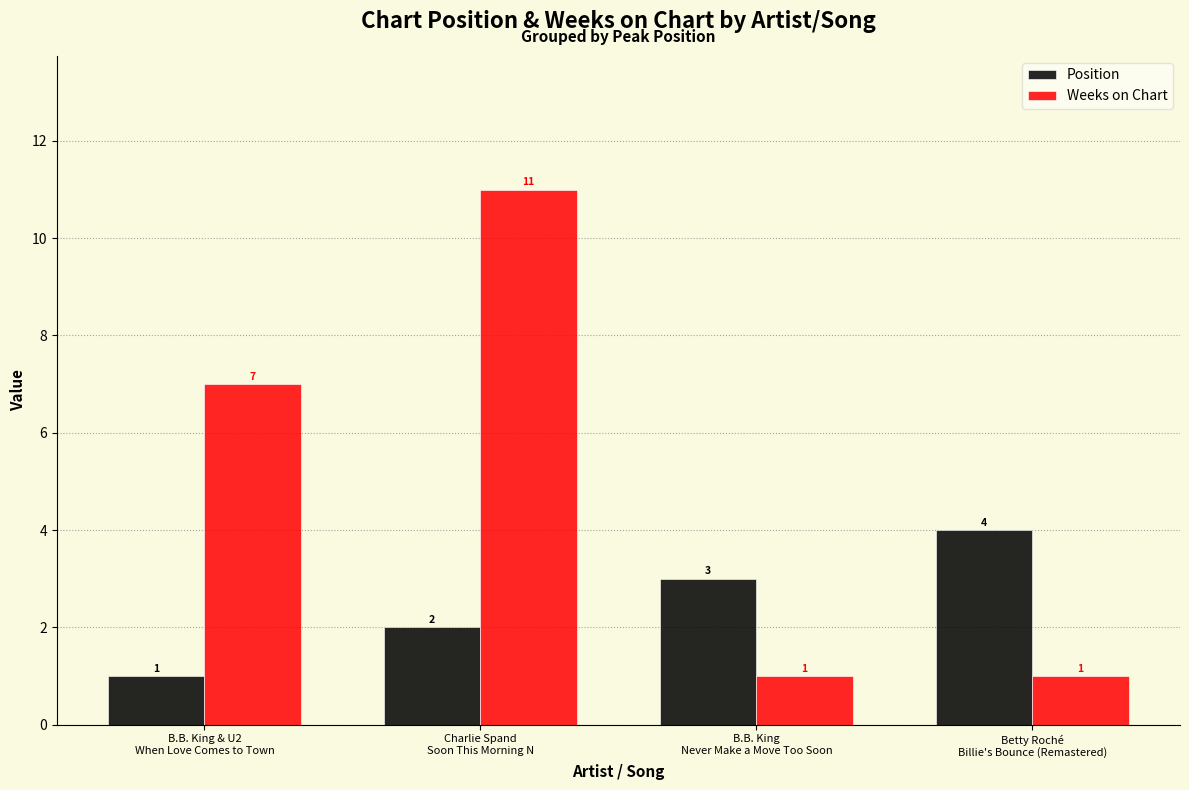

At Betty Roché
Billie's Bounce (Remastered), list the series in order from largest to smallest.

Position, Weeks on Chart